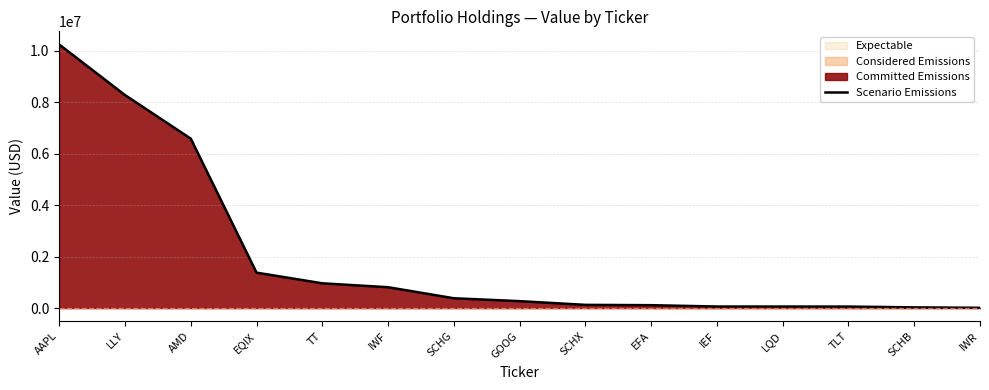

Reading right to left, list all the values displayed in this chart.

8864	25623	56407	57131	58251	110479	123110	267392	379676	808344	960170	1374810	6579657	8272876	10236303